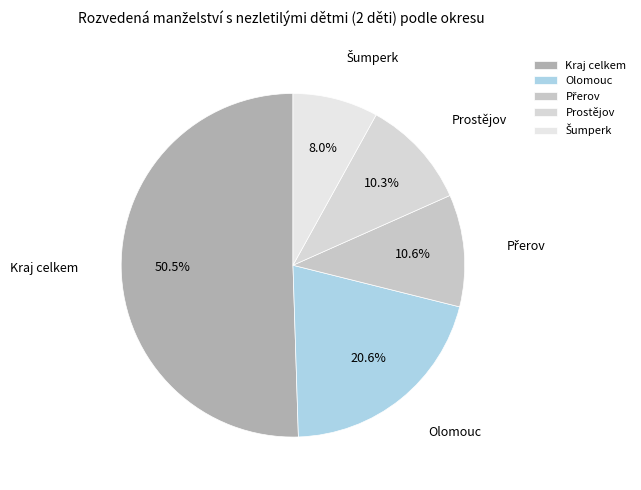

Between Olomouc and Kraj celkem, which is larger?

Kraj celkem